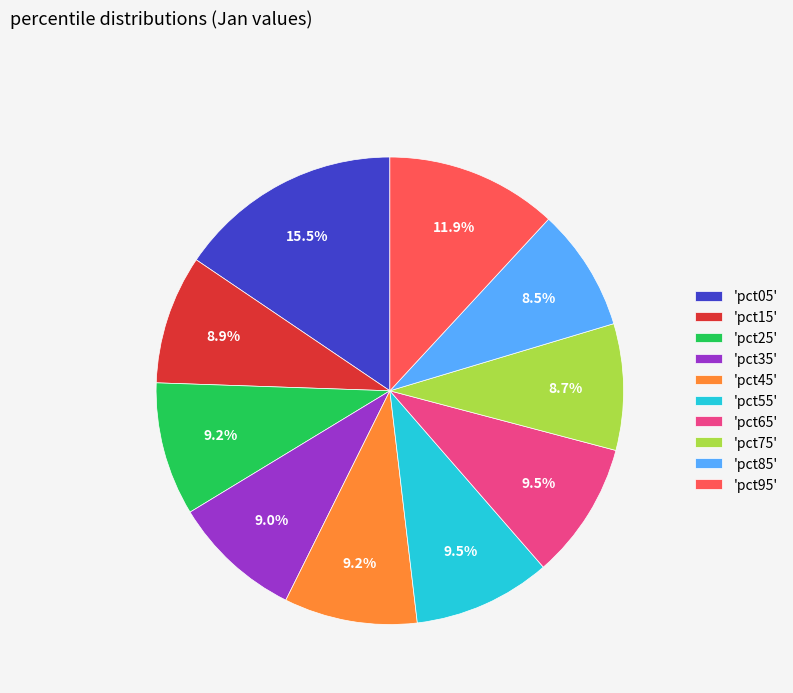

Combined, what portion of the pie is 'pct35' and 'pct85'?

17.5%